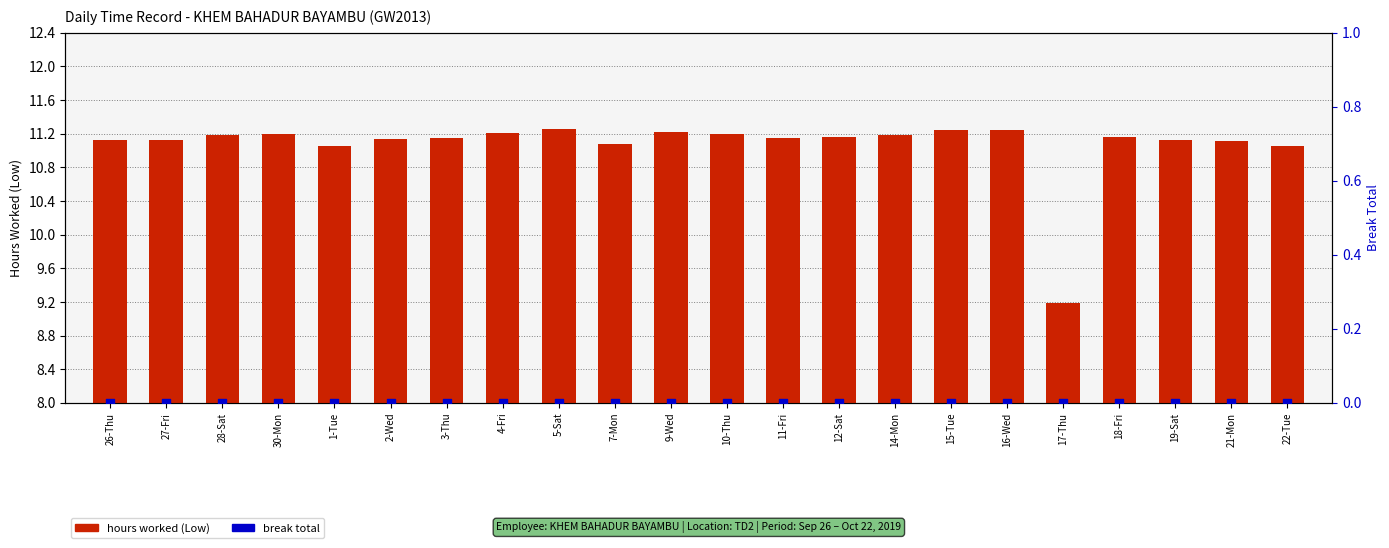

Which series contains the lowest Y value?

break total